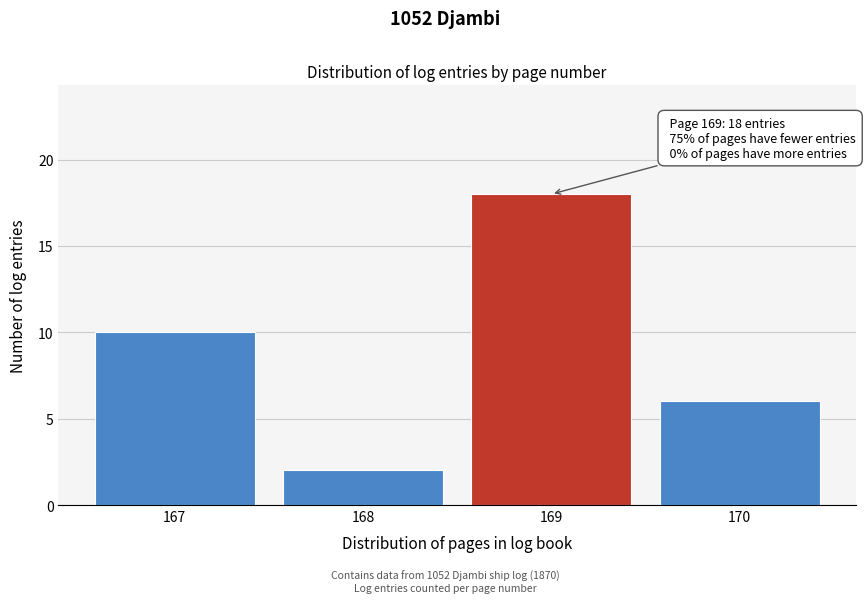

Reading left to right, what are all the values shown in this chart?

167=10	168=2	169=18	170=6